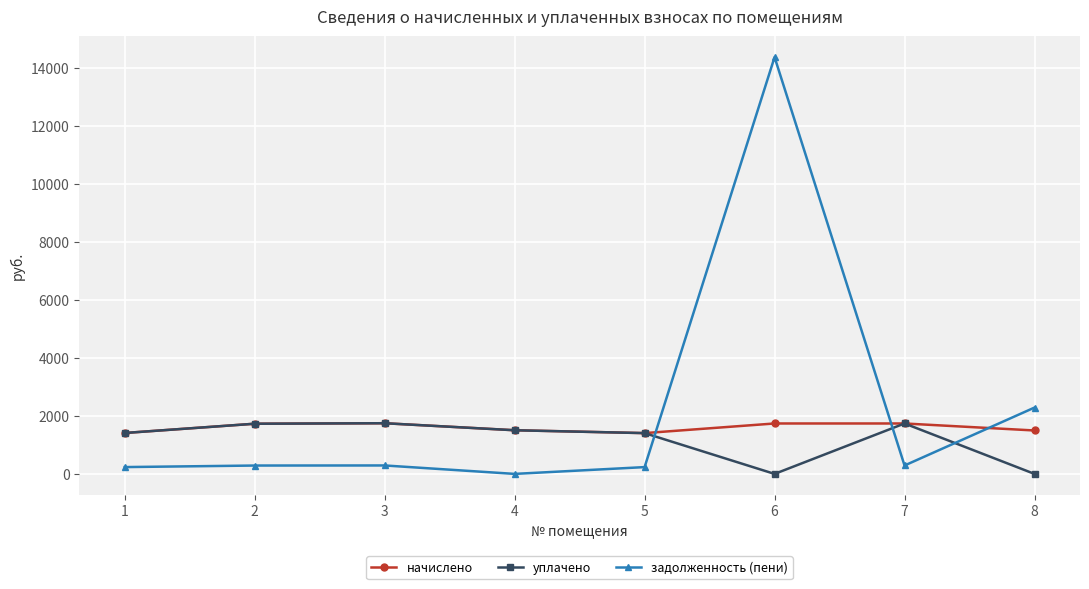

What is the sum of the начислено values at 2 and 8?

3231.4